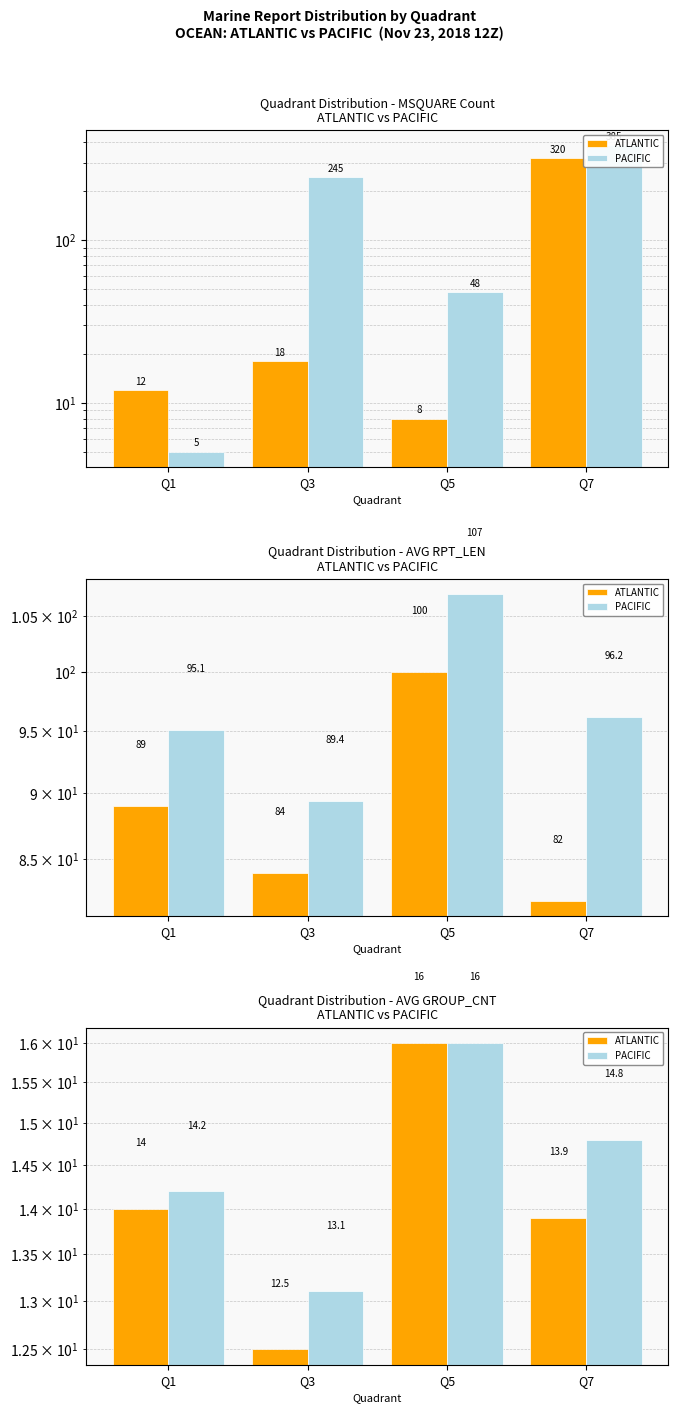

How many values in the ATLANTIC series are below 14?

2